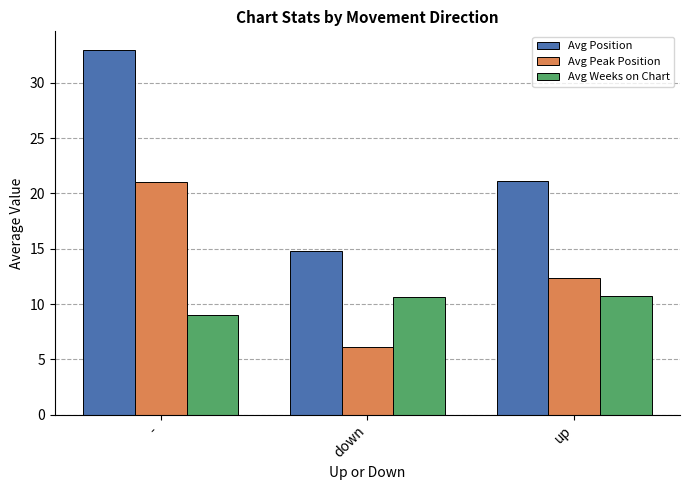

What are all the series names shown in the legend?

Avg Position, Avg Peak Position, Avg Weeks on Chart